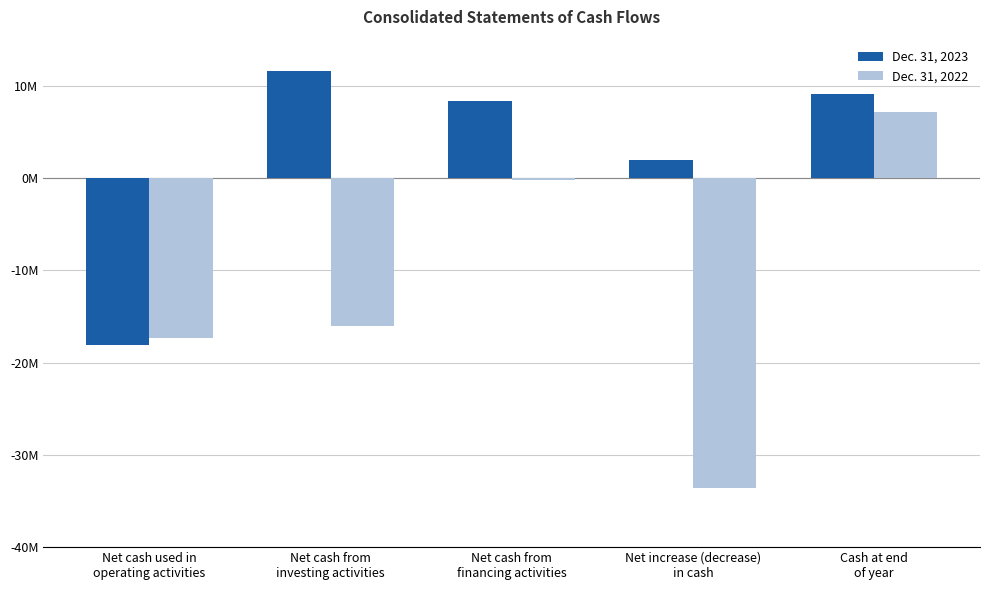

Are the bars horizontal?

No